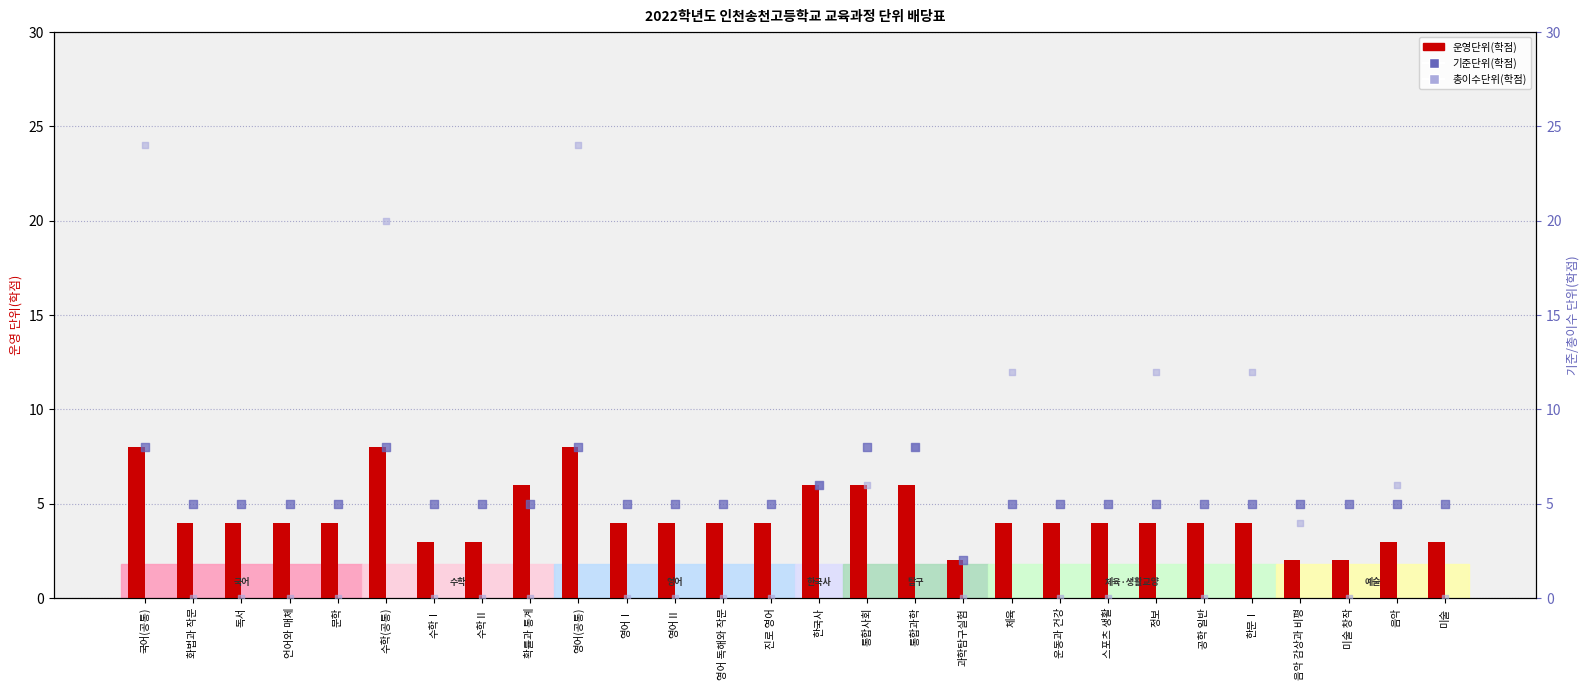

Which series has the largest total across all categories?

기준단위(학점)